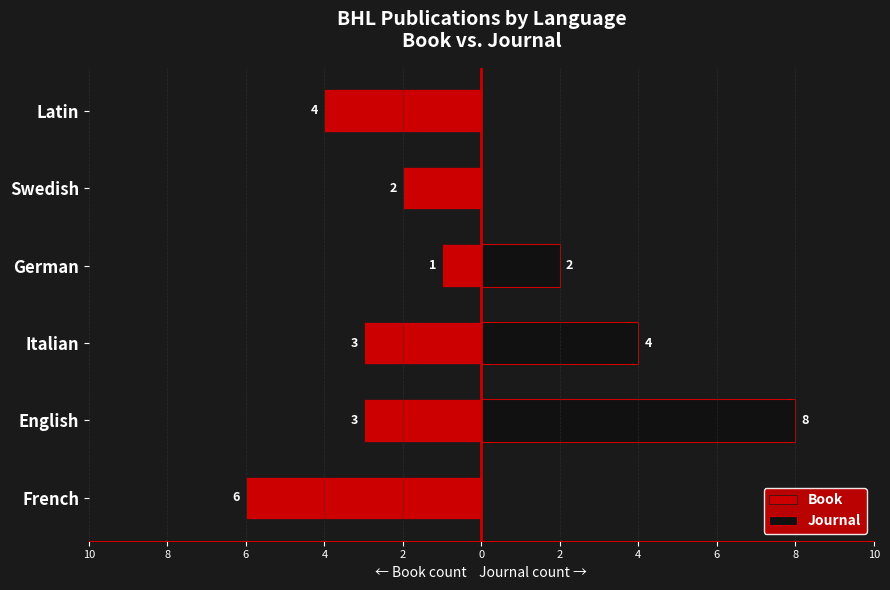

What is the difference between the maximum and minimum values in the Journal series?

8